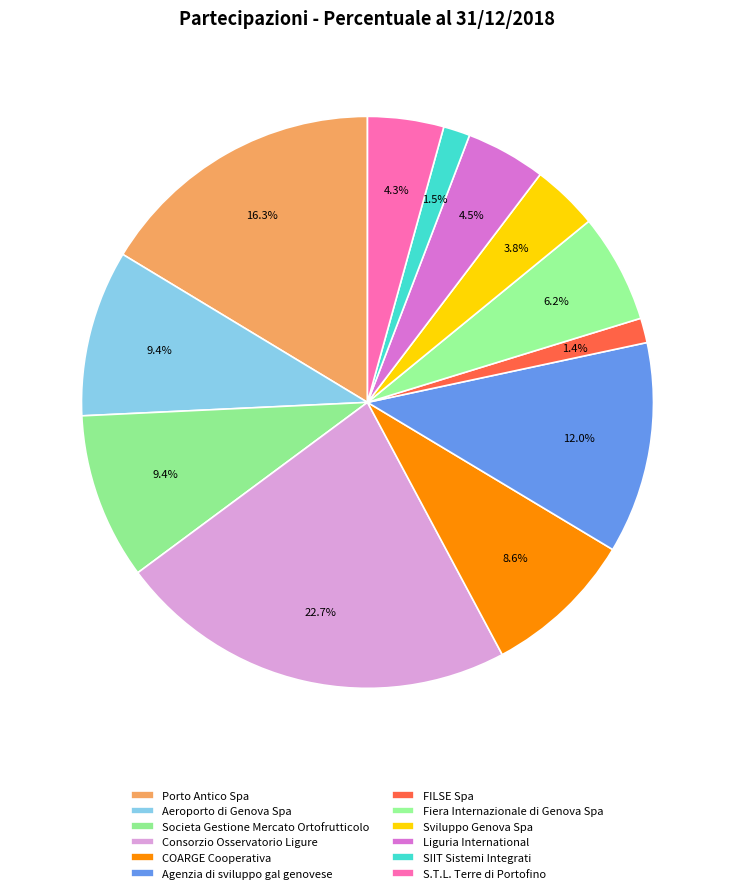

How many slices are in this pie chart?

12